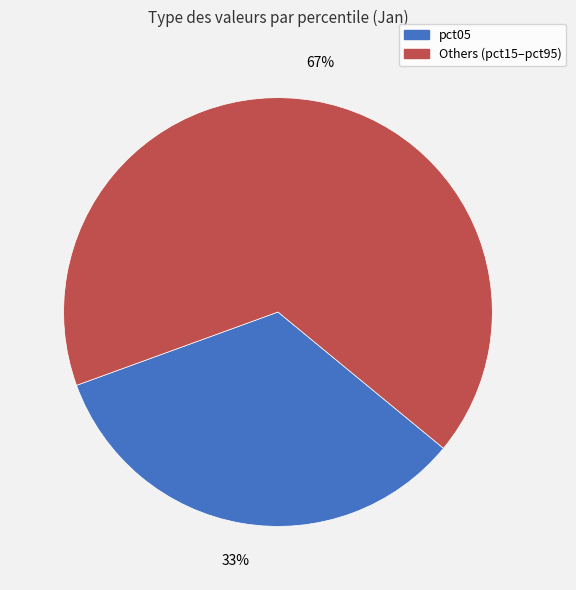

To the nearest percent, what is the average slice percentage?

50%